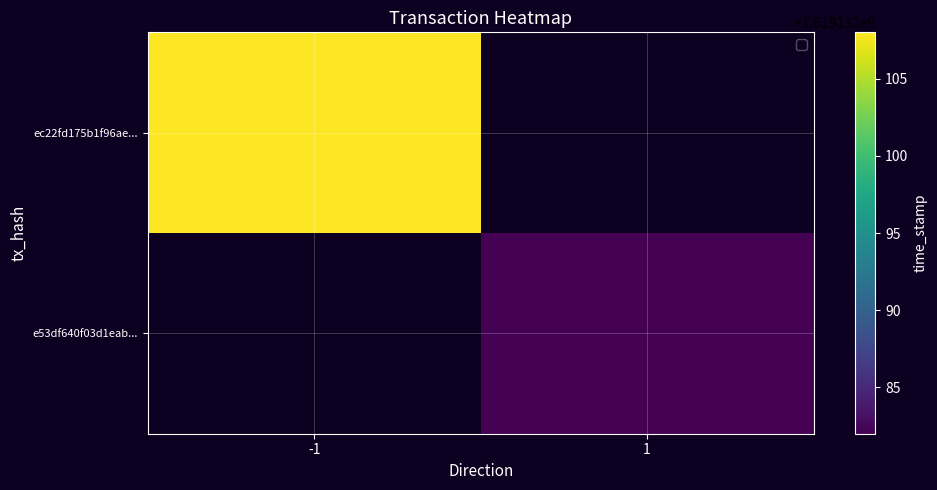

Is the value of e53df640f03d1eab31d7224ce417605c8080323 at direction greater than the value of ec22fd175b1f96ae05a4e4803ba23969b8bc9ce at time_stamp?

No